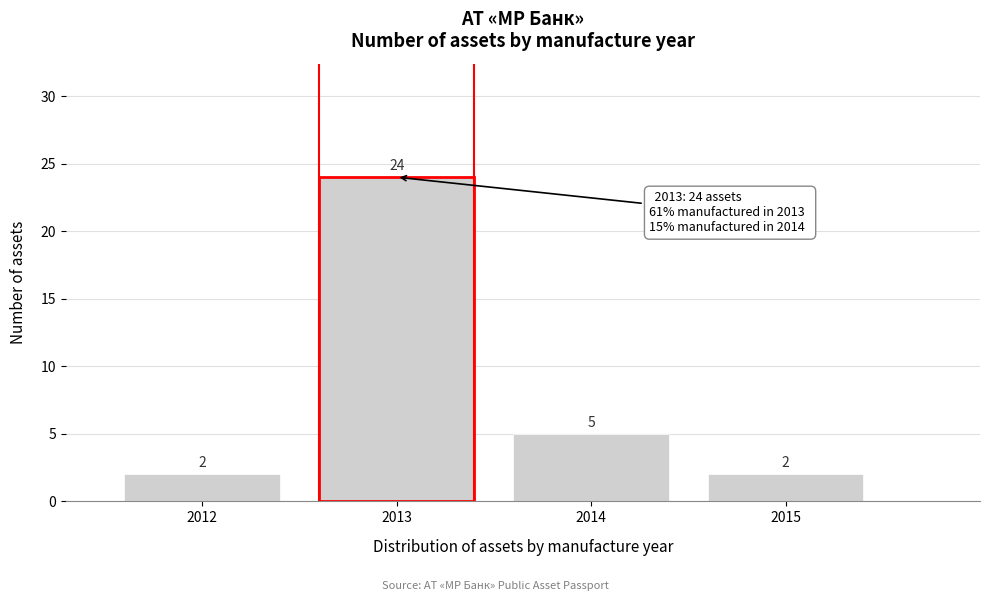

Reading left to right, list all the values displayed in this chart.

2	24	5	2